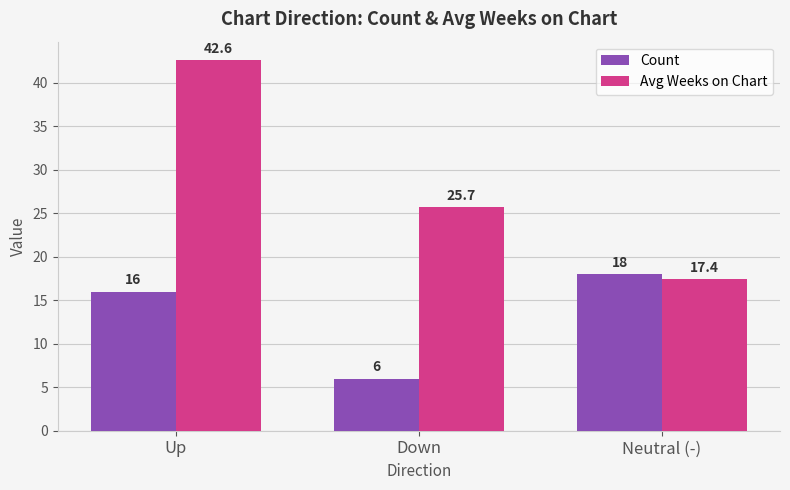

Is the value of Avg Weeks on Chart at Neutral (-) greater than the value of Count at Down?

Yes